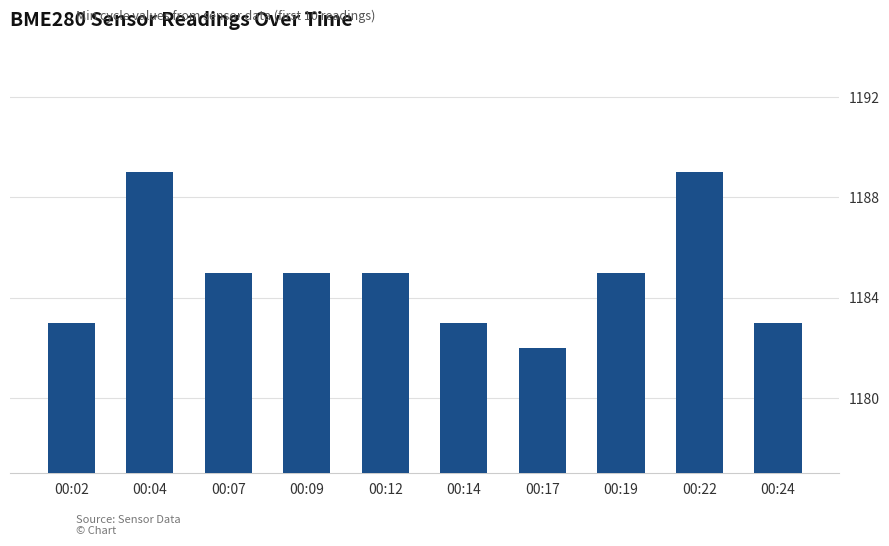

Where does the data first go above 1185?

00:04